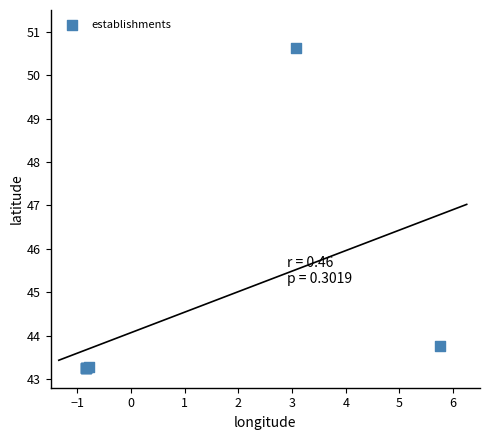

What Y value in the scatter plot is closest to 46?

43.8